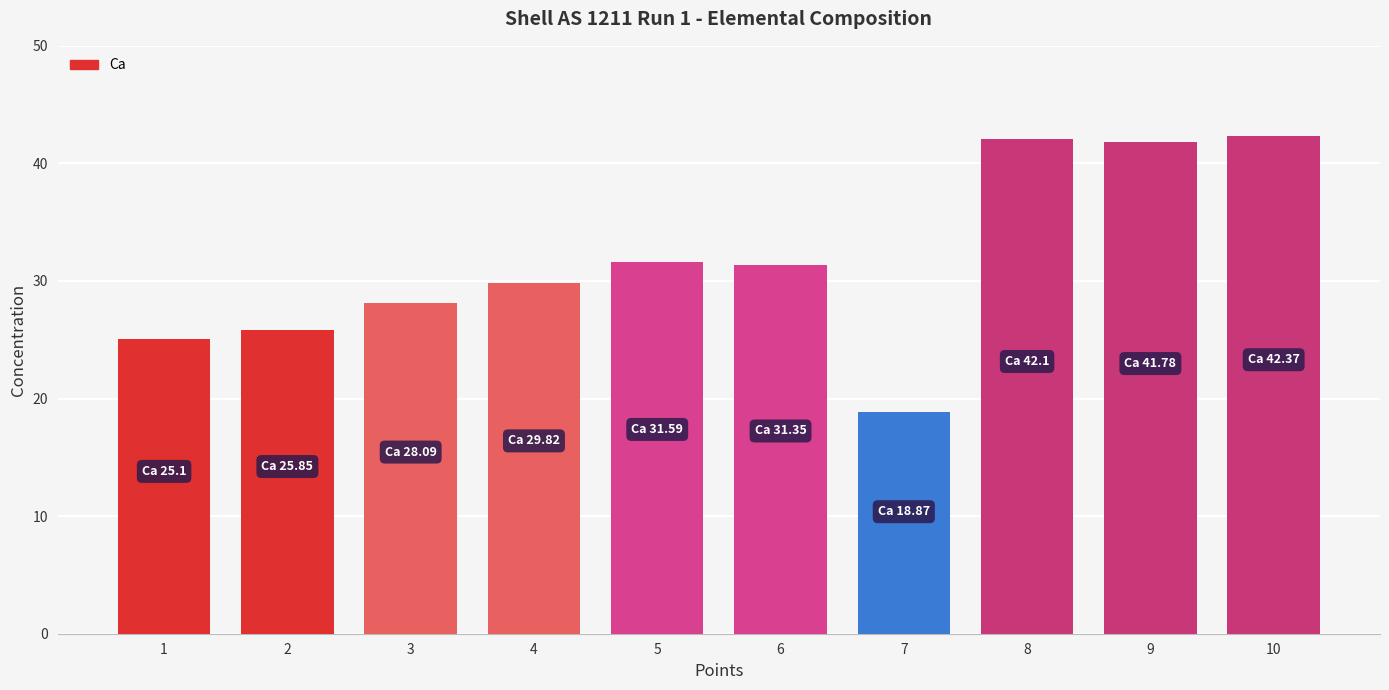

How many categories are shown in the chart?

10